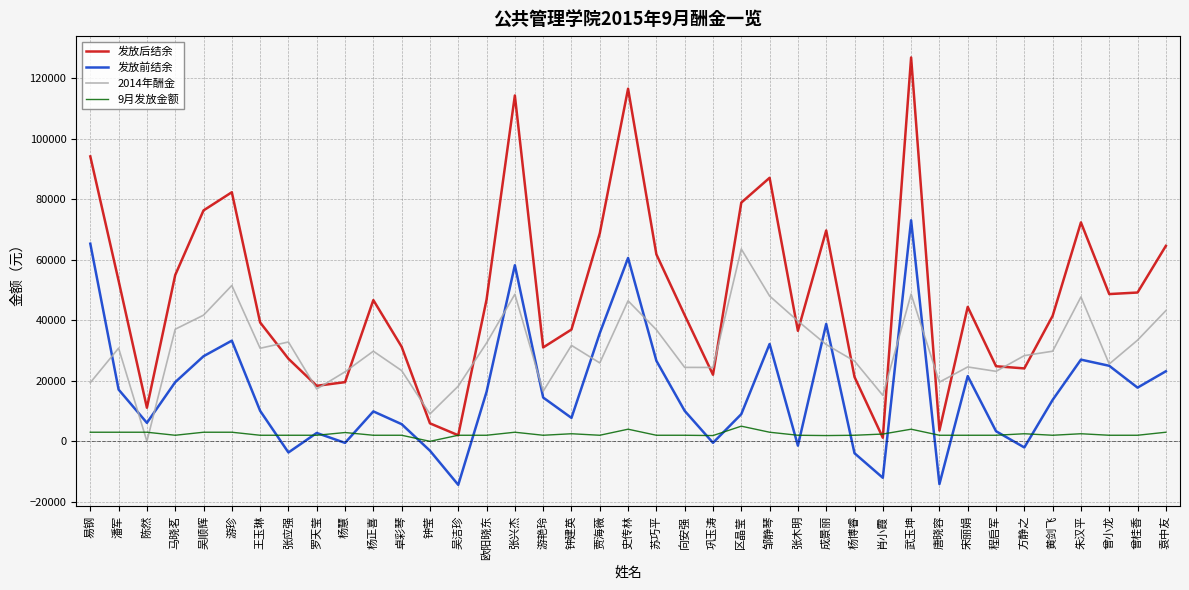

Which series has the largest range (max minus min)?

发放后结余